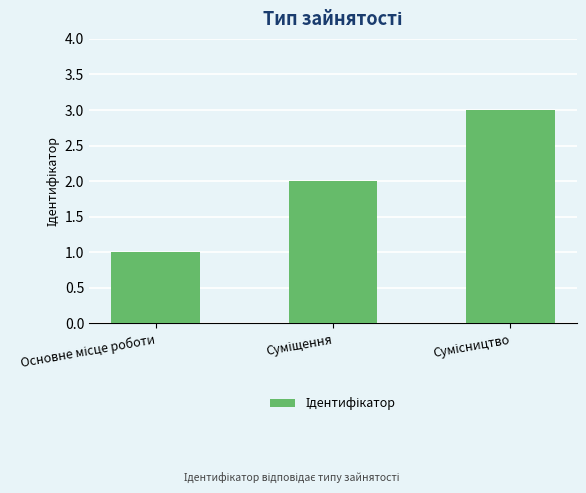

What is the sum of all values?

6